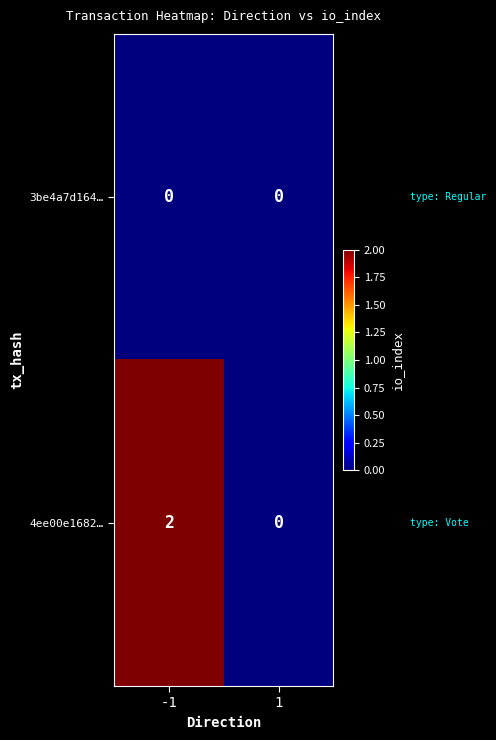

What is the difference between the highest and lowest values at -1?

2